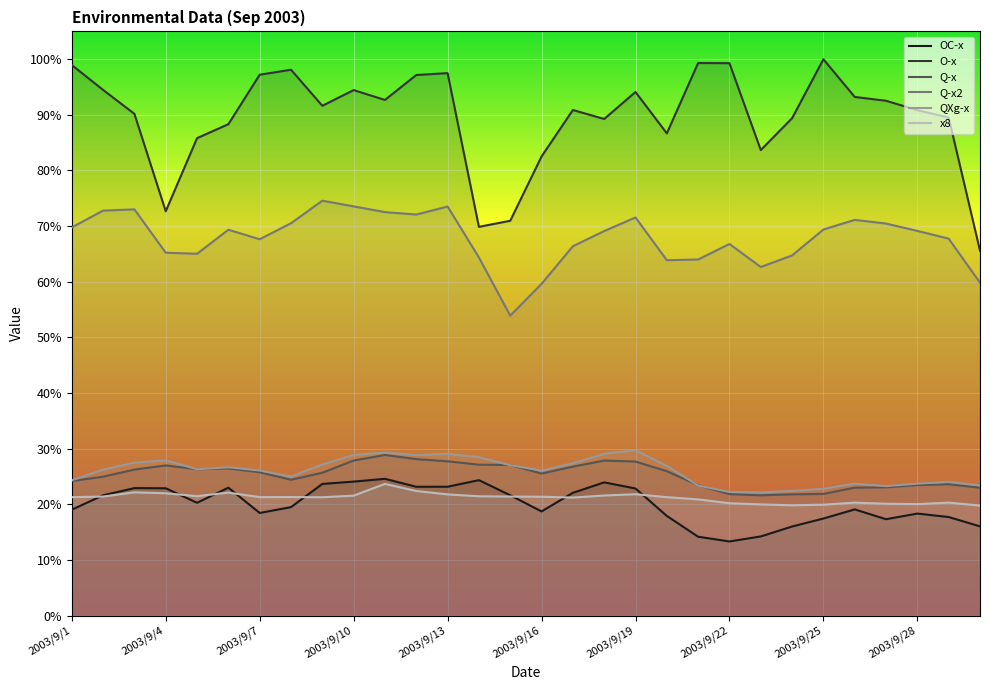

What is the value of the QXg-x point at the 27th from the left?

23.3